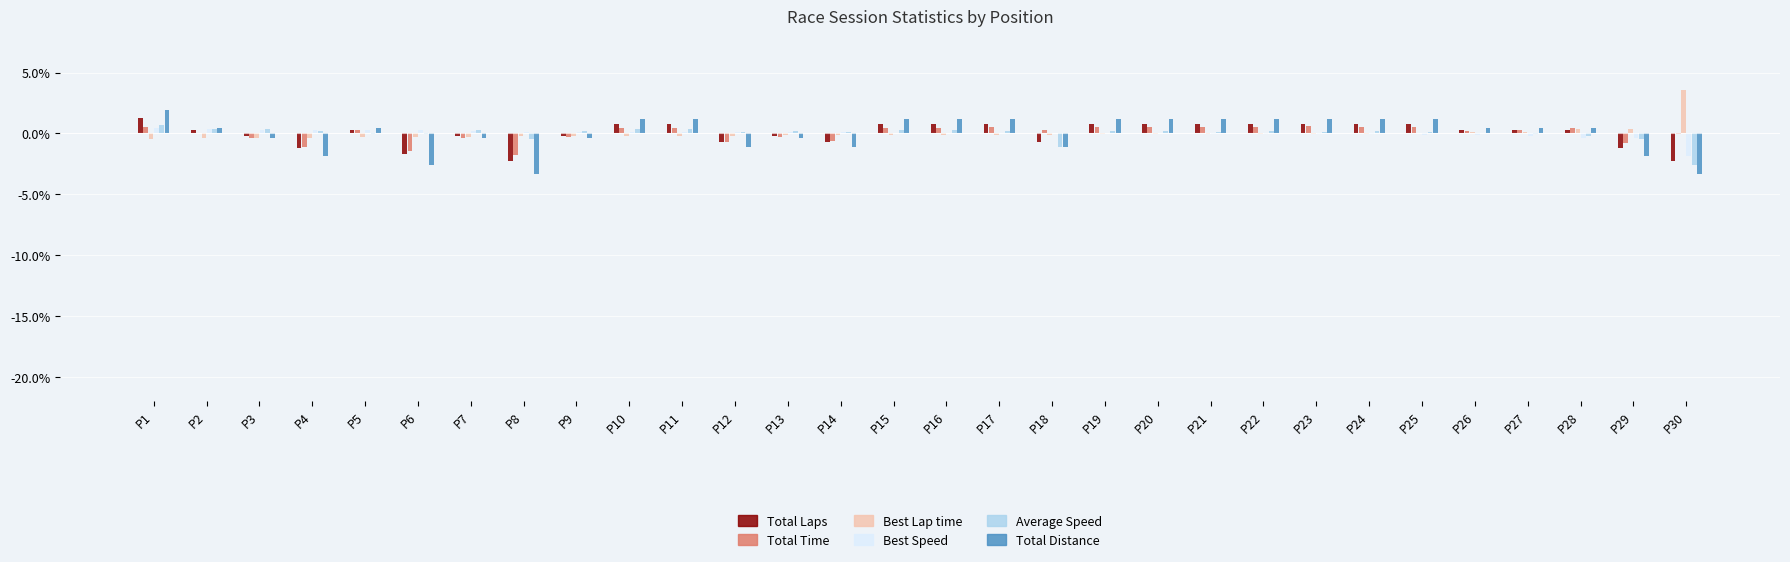

The Best Lap time series shows -0.4 at P2. True or false?

True